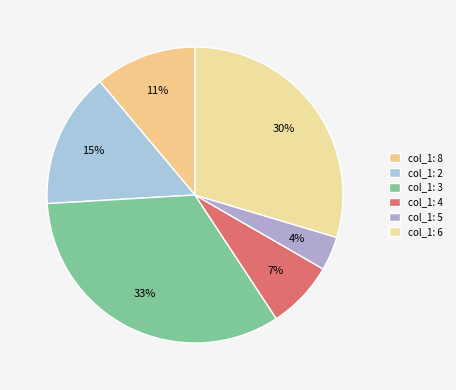

What is the largest slice in the pie chart?

col_1: 3